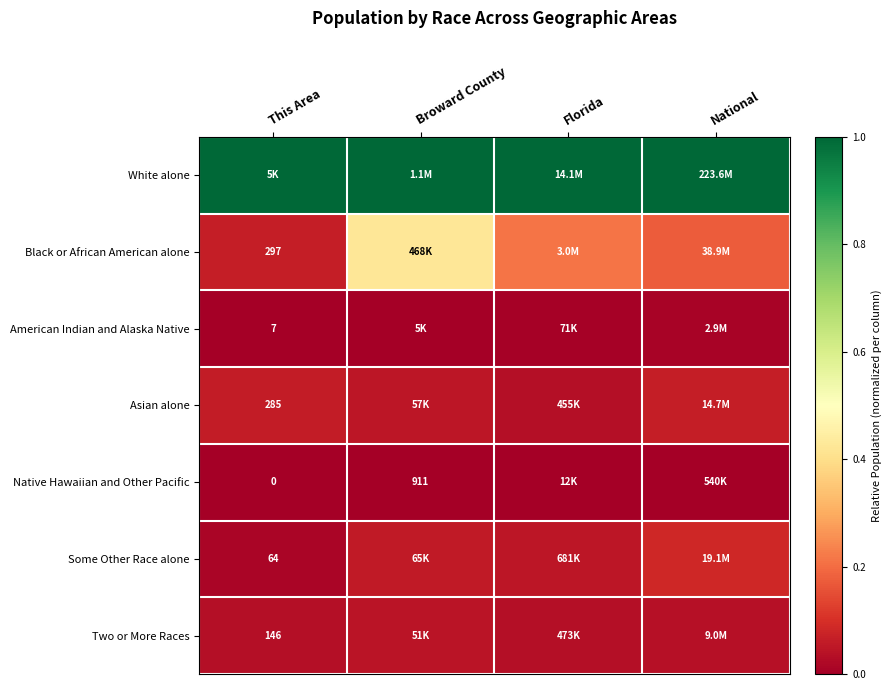

Which series has the largest range (max minus min)?

Black or African American alone